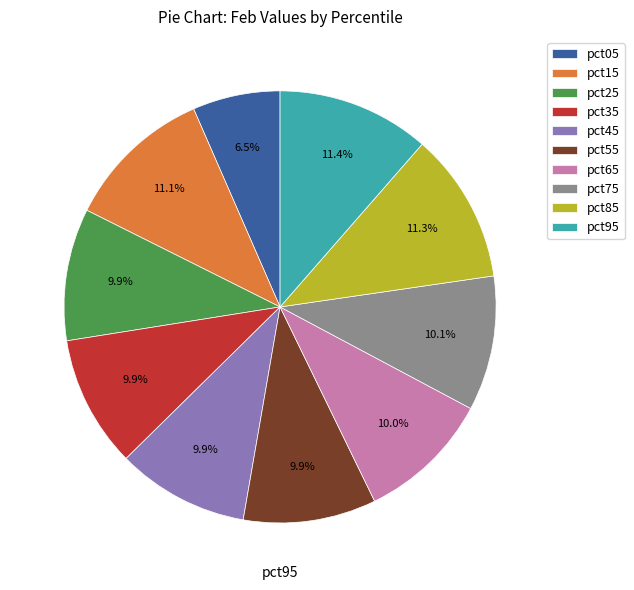

Does pct35 account for over 50% of the chart?

No